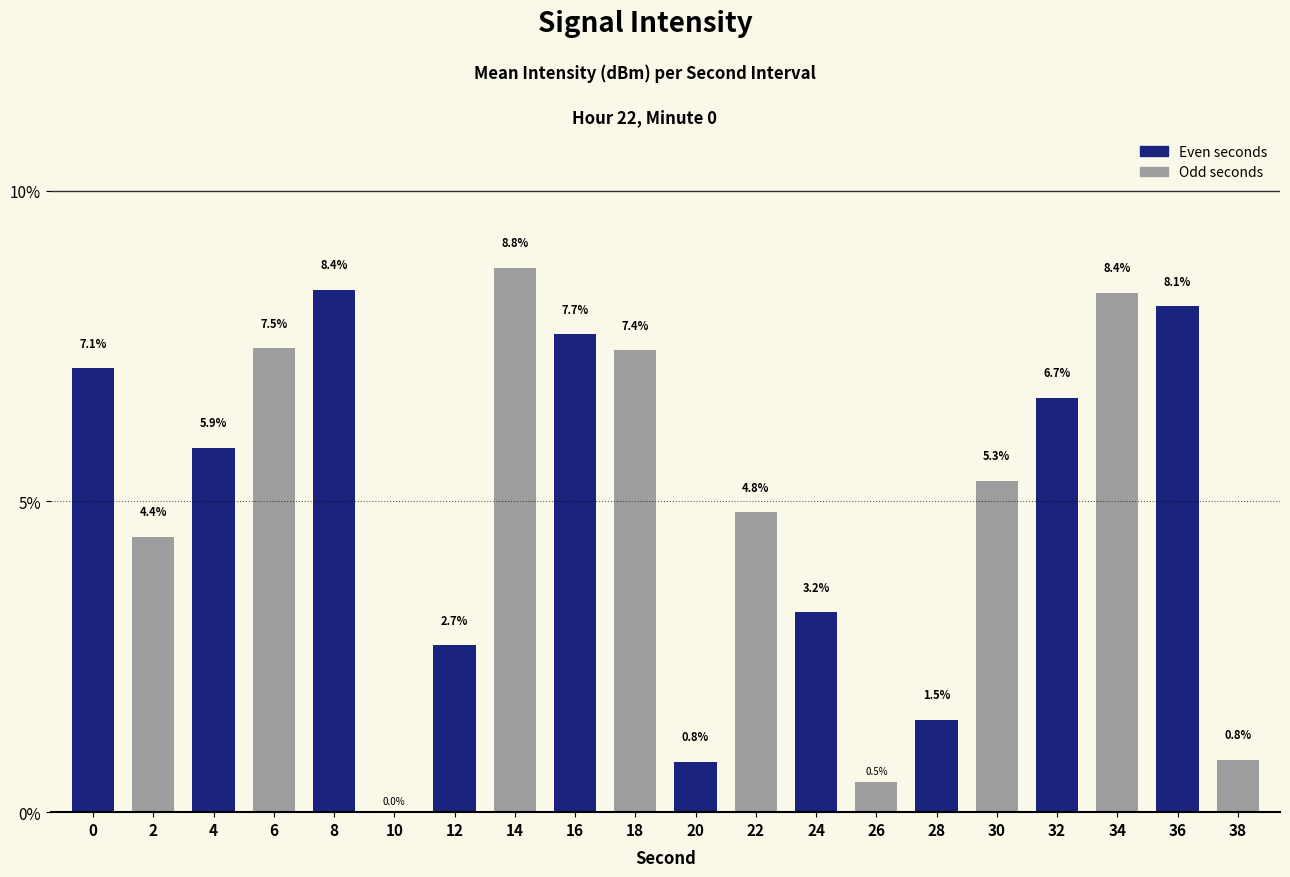

How many values are above zero?

19